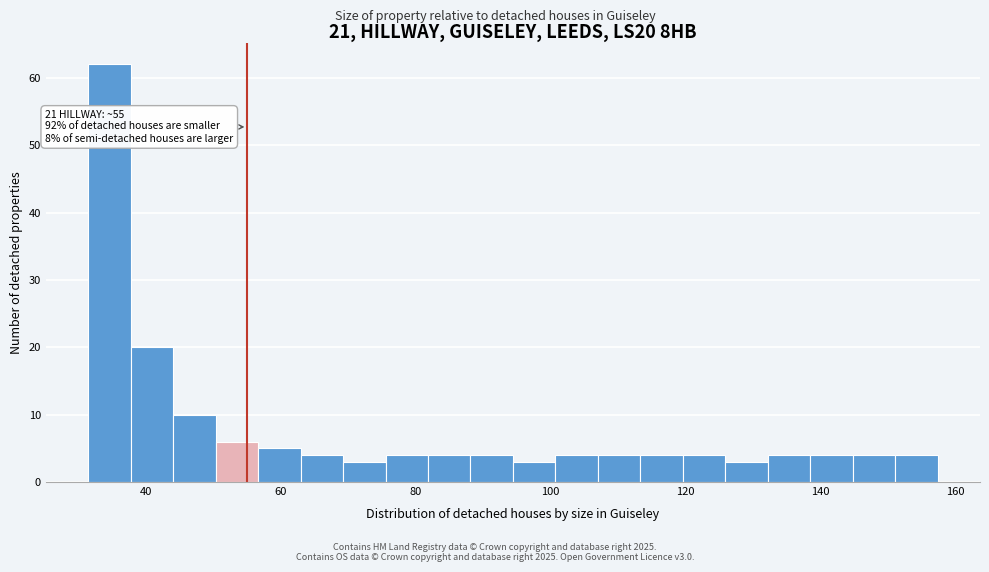

Read against the x-axis, roughly where is the centre of the tallest bar?

34